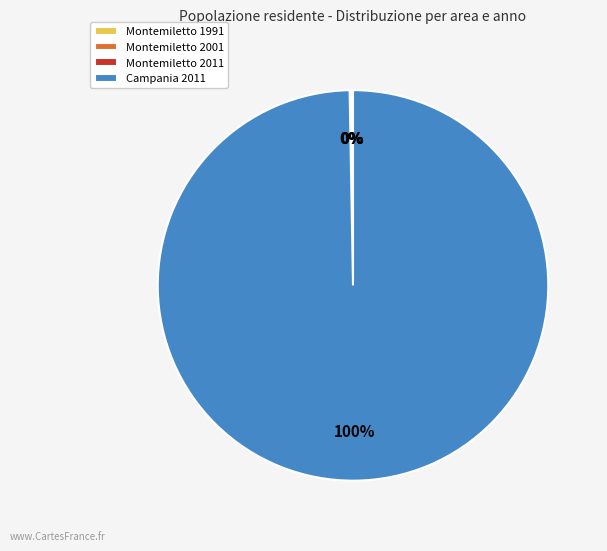

Which category has the biggest portion of the pie?

Campania 2011